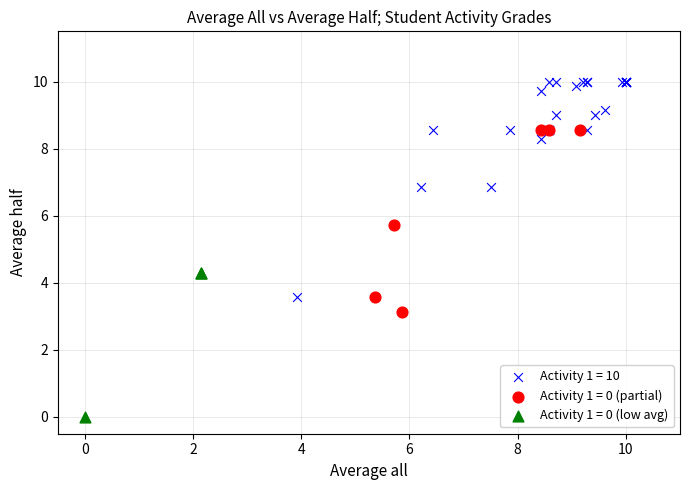

Which series contains the lowest Y value?

Activity 1 = 0 (low avg)